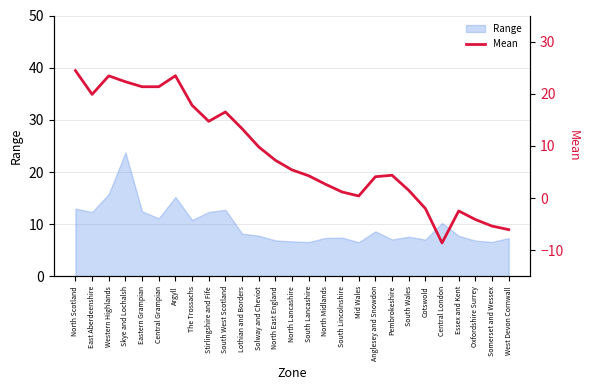

What is the minimum value for Range?

6.5